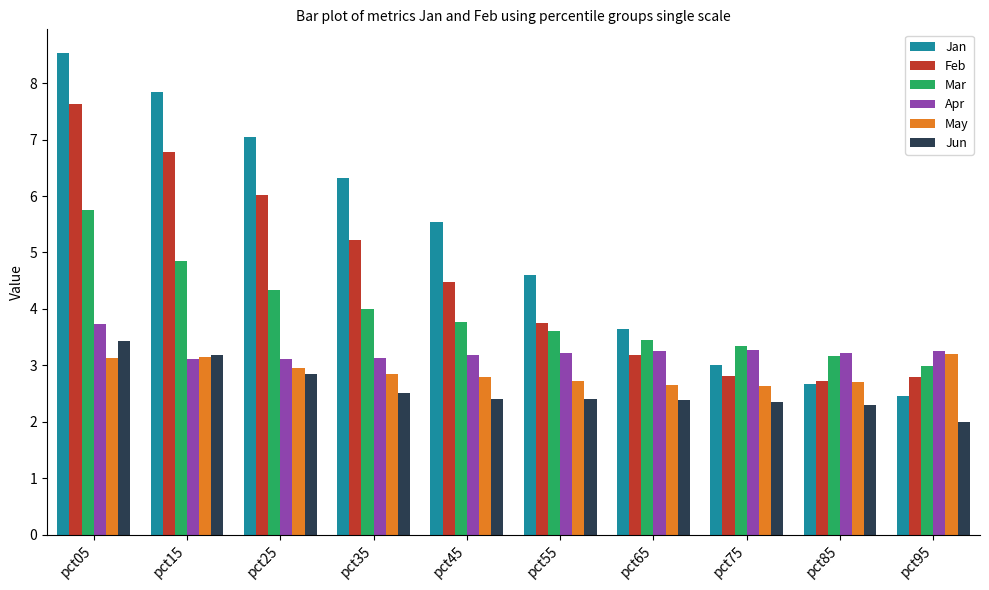

Rank the series at pct25 from lowest to highest value.

Jun, May, Apr, Mar, Feb, Jan